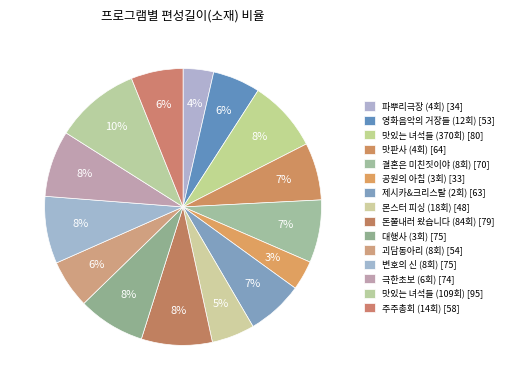

Which category has the smallest portion of the pie?

공원의 아침 (3회)